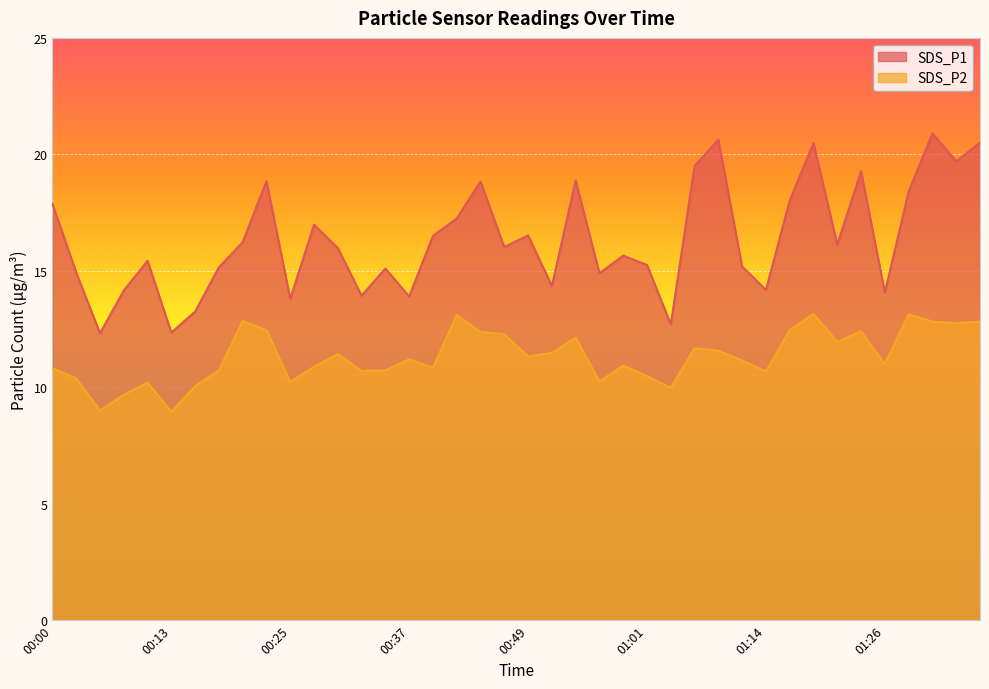

What is the value of the SDS_P2 point at the 7th from the left?

10.1